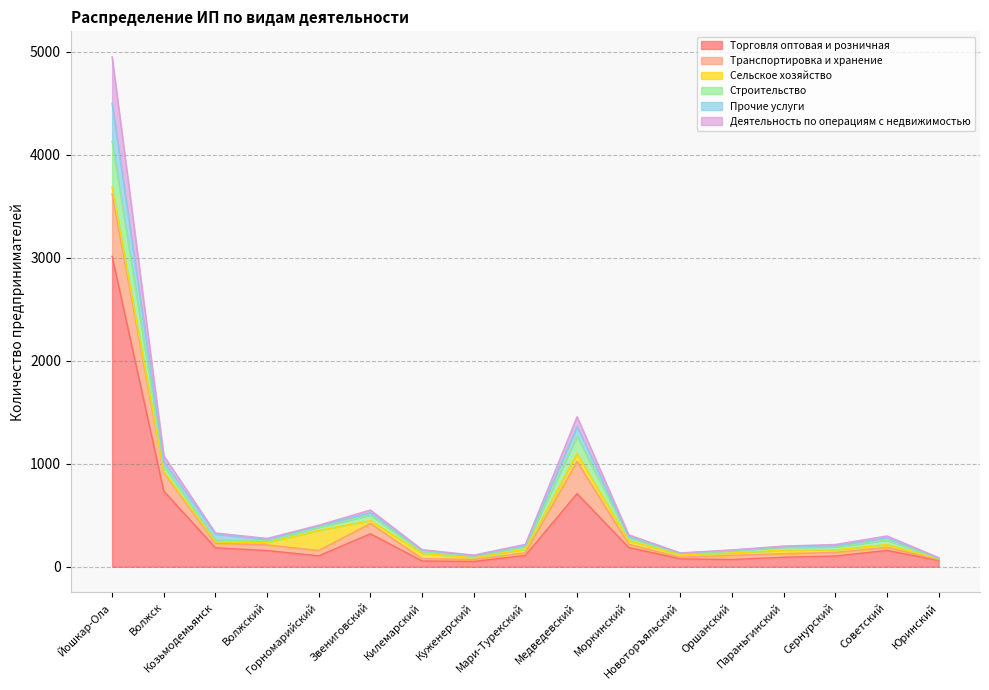

What is the maximum value for Торговля оптовая и розничная?

3014